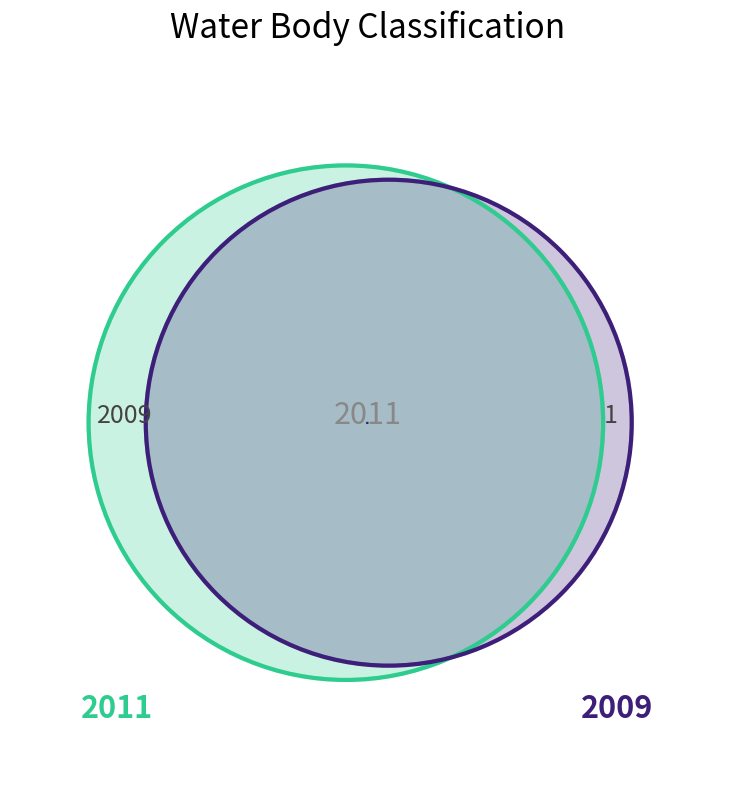

Which category has the smallest portion of the pie?

2009